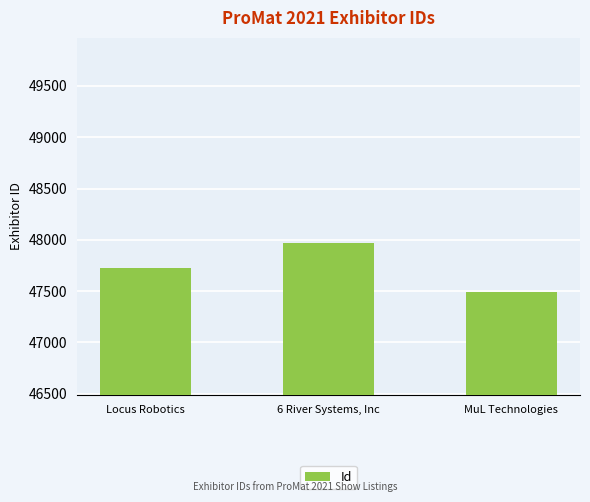

What is the value of the 2nd bar from the left?

47968